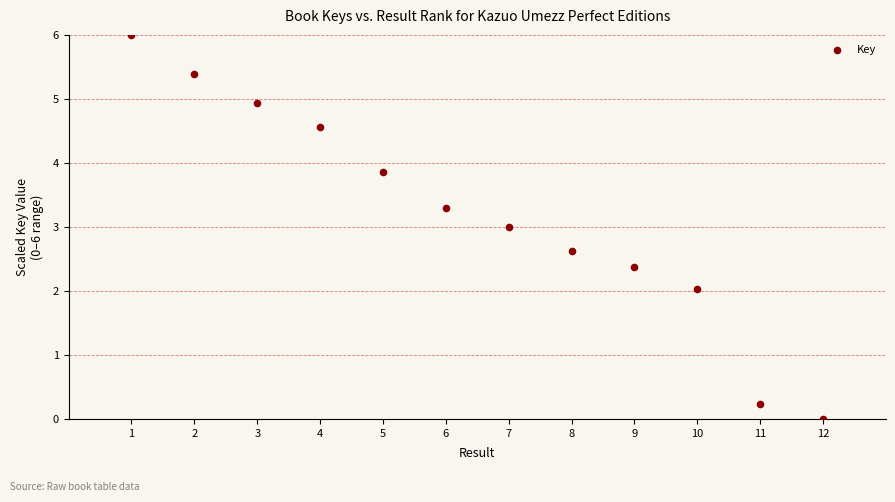

What is the average Y value?

3.2